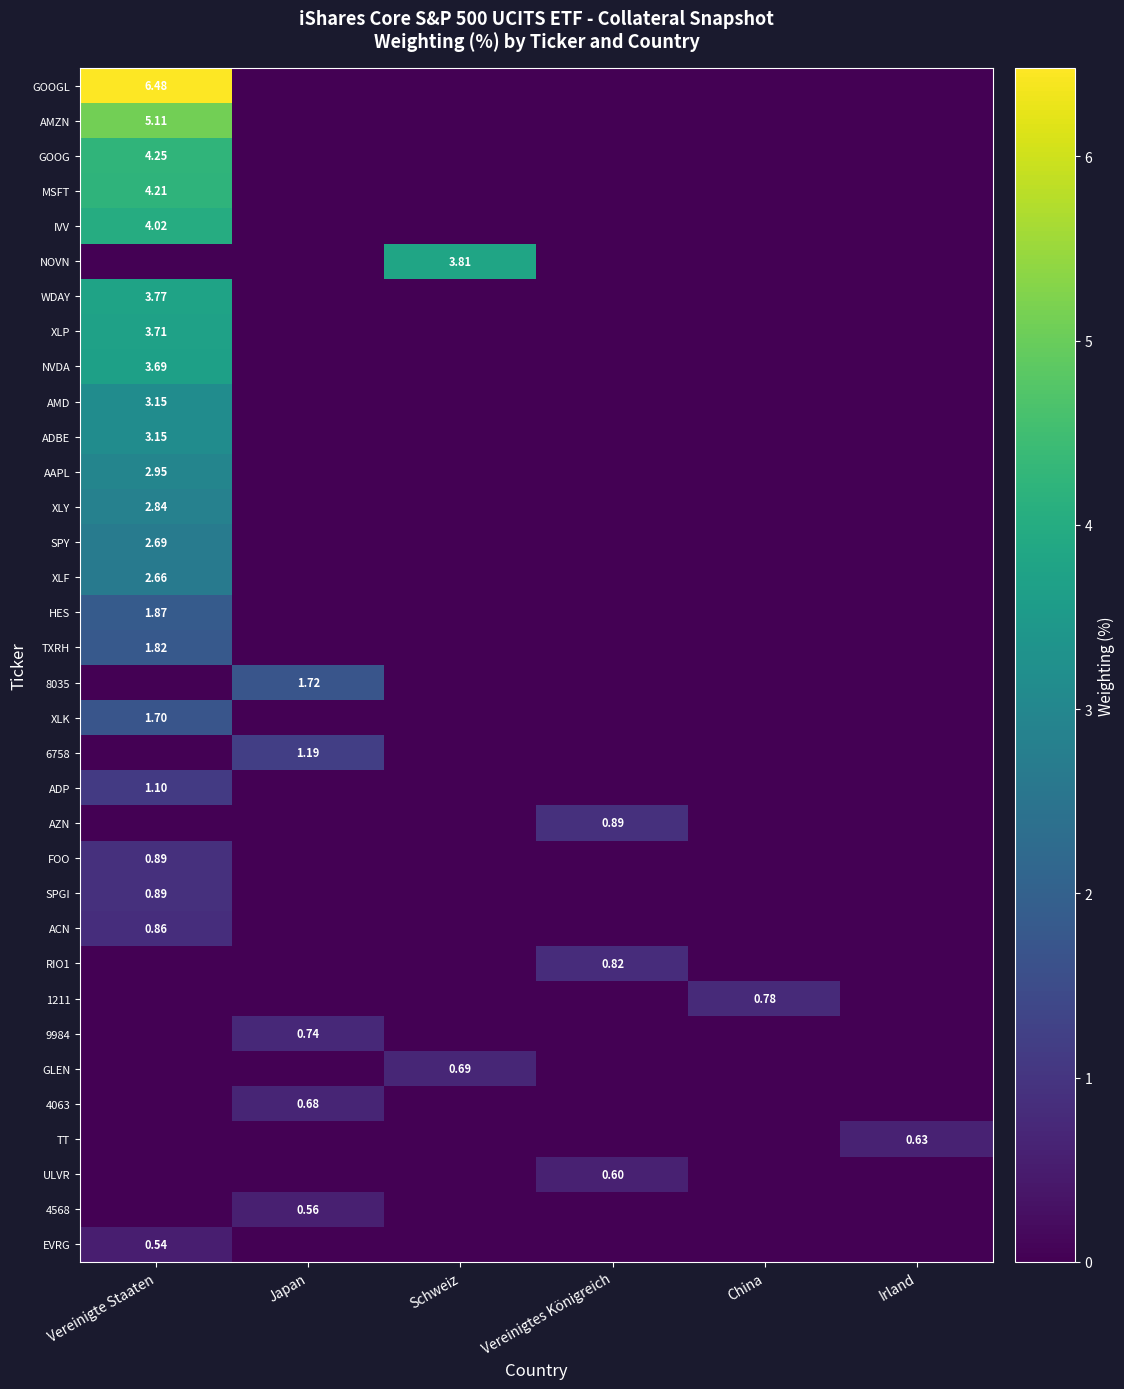

The XLF series shows 1.4 at Vereinigtes Königreich. True or false?

False